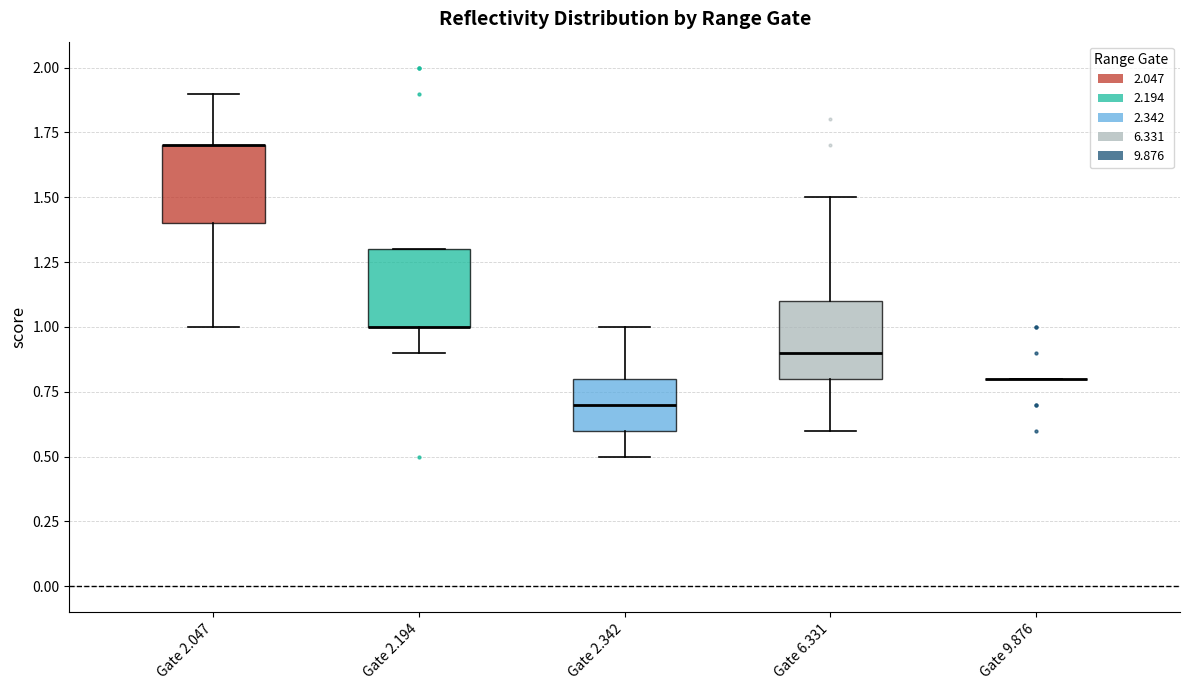

Reading left to right, read every box against the y-axis: the position of its median line, the range the box covers, and the ends of its whiskers. The values are not printed on the chart, so give them approximately, as read against the axis.

Gate 2.047: median 1.7 (drawn on the box's upper edge), box 1.4 to 1.7, whiskers 1.0 to 1.9
Gate 2.194: median 1.0 (drawn on the box's lower edge), box 1.0 to 1.3, whiskers 0.9 to 1.3
Gate 2.342: median 0.7, box 0.6 to 0.8, whiskers 0.5 to 1.0
Gate 6.331: median 0.9, box 0.8 to 1.1, whiskers 0.6 to 1.5
Gate 9.876: box collapsed to a line at 0.8, whiskers 0.8 to 0.8